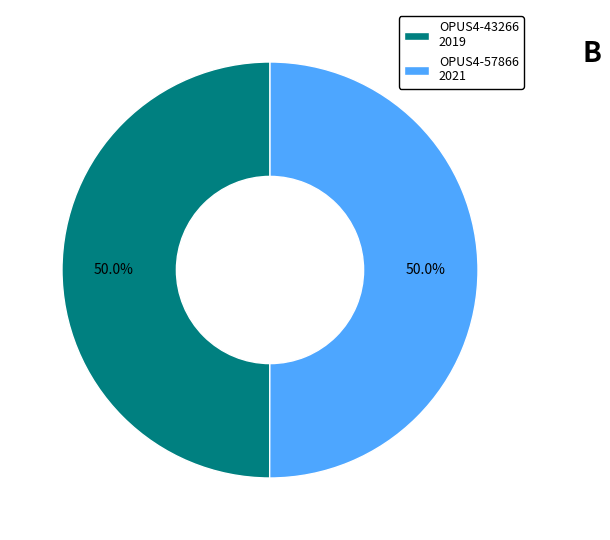

Is it true that OPUS4-43266 is 65% of the pie?

False